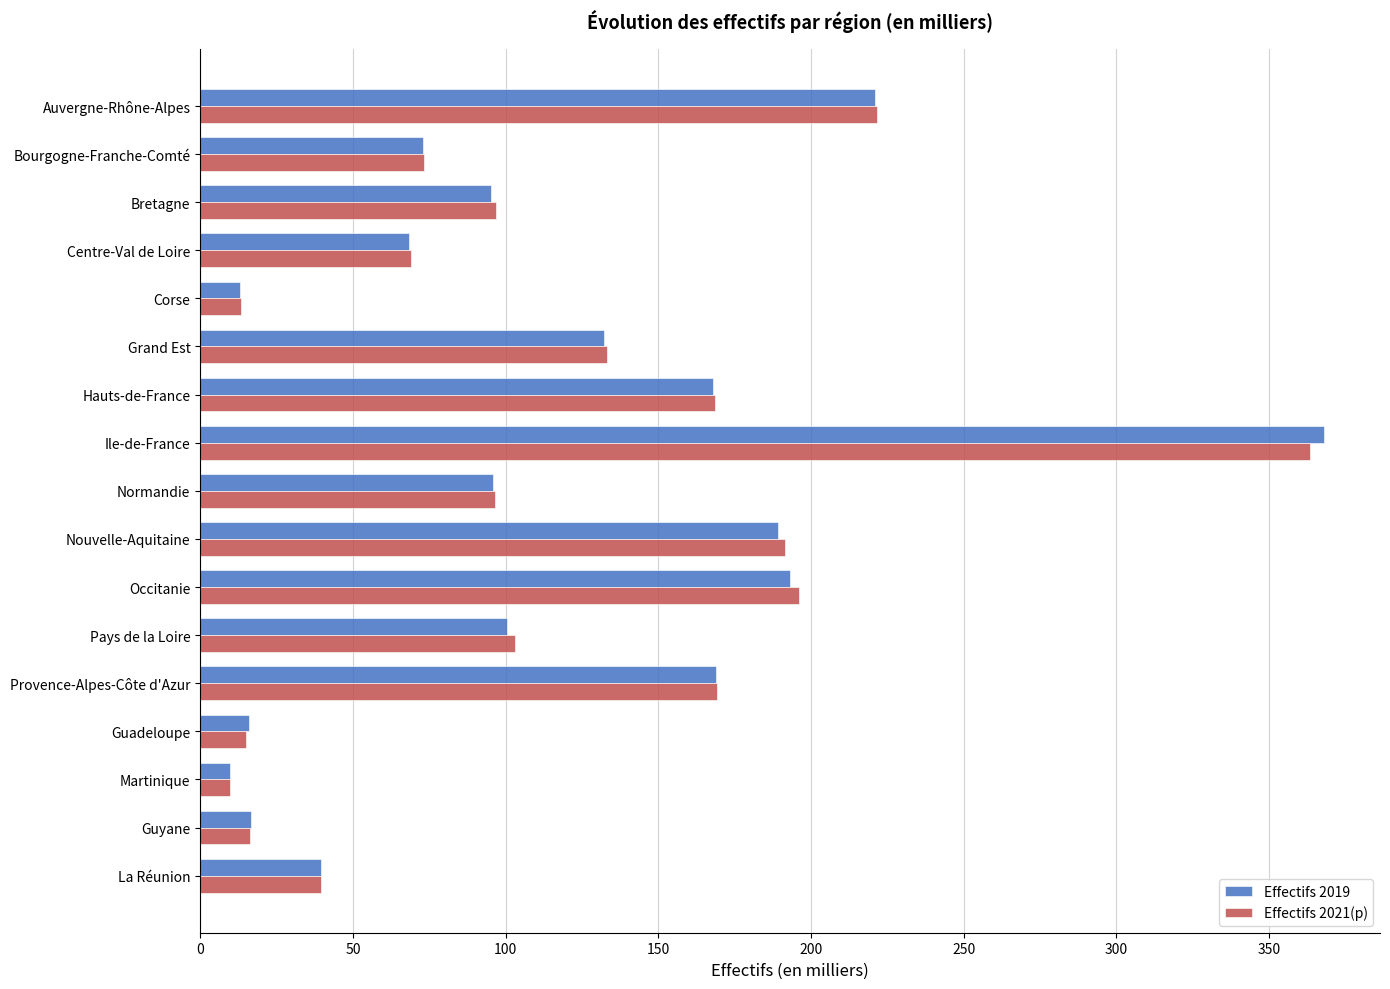

What is the minimum value shown in the chart?

9.9